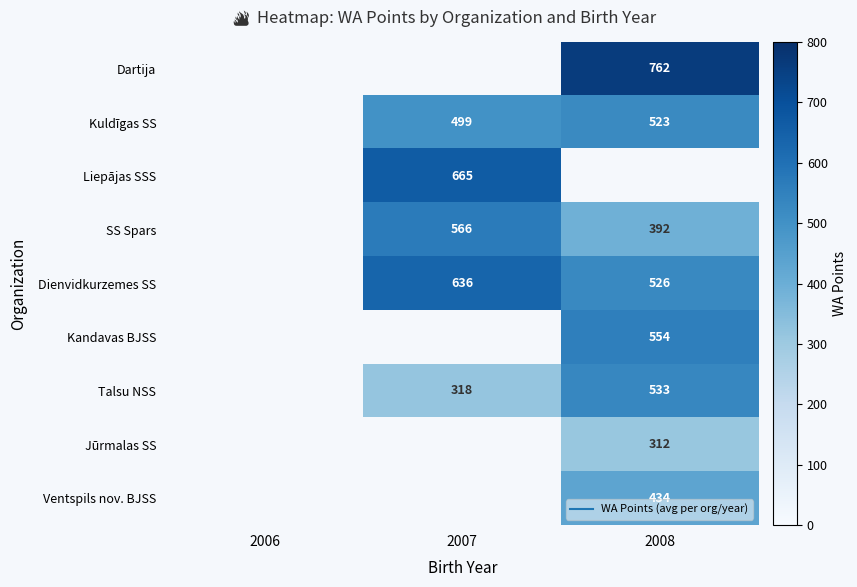

Read the Talsu NSS value at 2008.

533.0